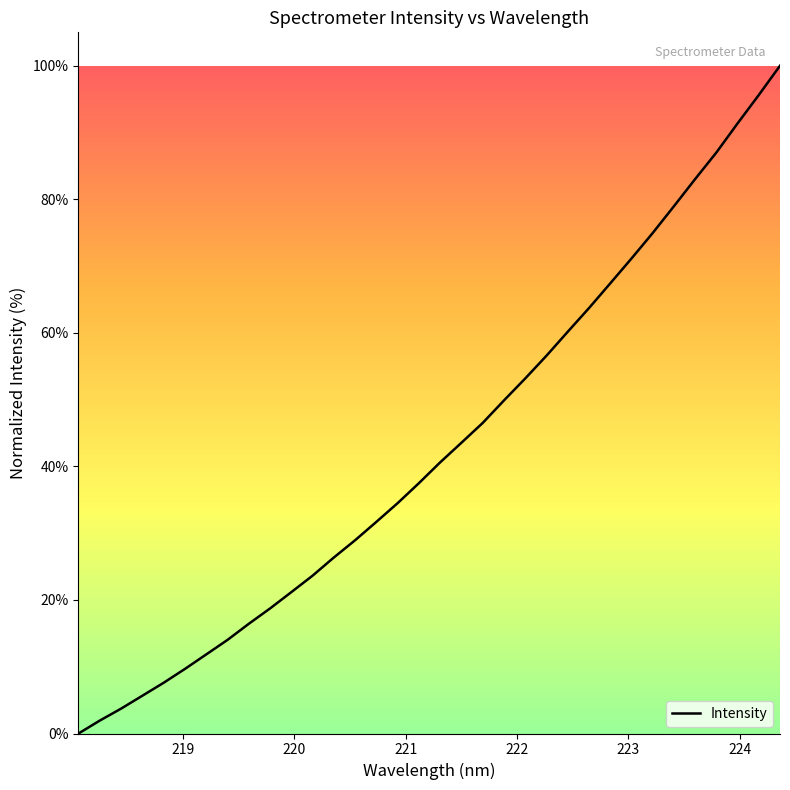

What is the difference between the maximum and minimum values?

100.0